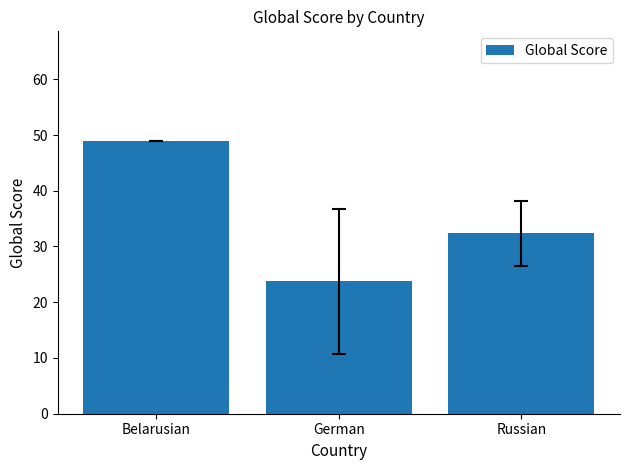

Reading right to left, extract all data points from this chart.

Russian=32.3	German=23.8	Belarusian=49.0